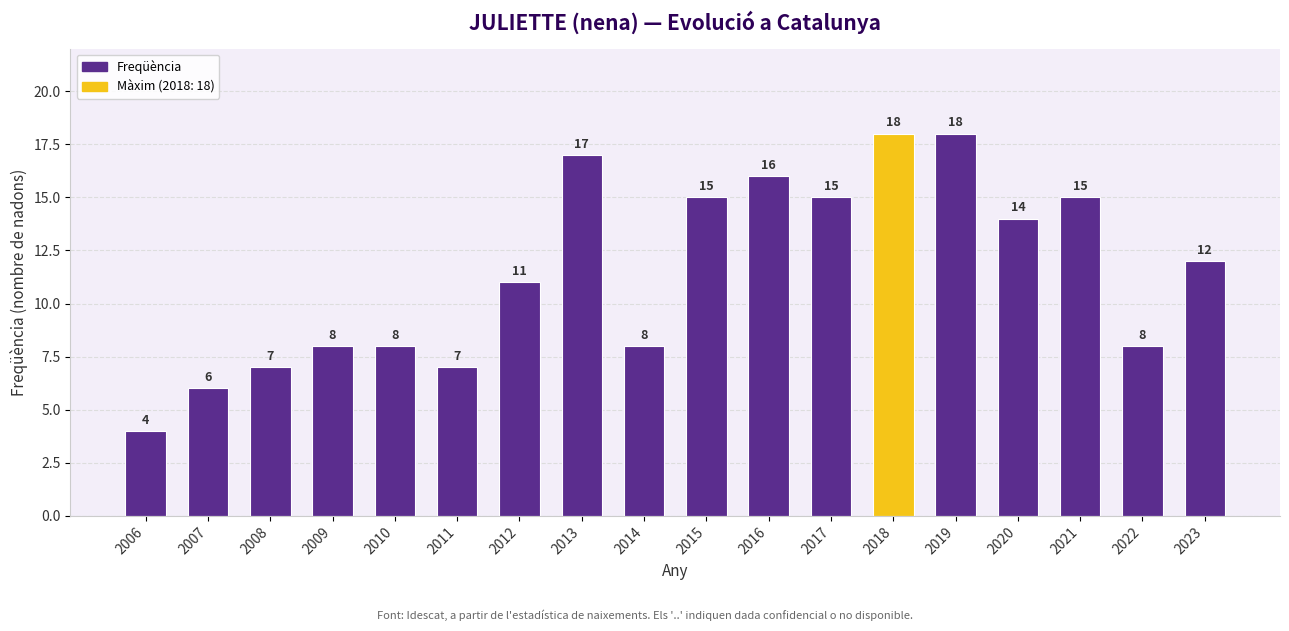

Reading left to right, transcribe all the data shown in this chart.

4	6	7	8	8	7	11	17	8	15	16	15	18	18	14	15	8	12